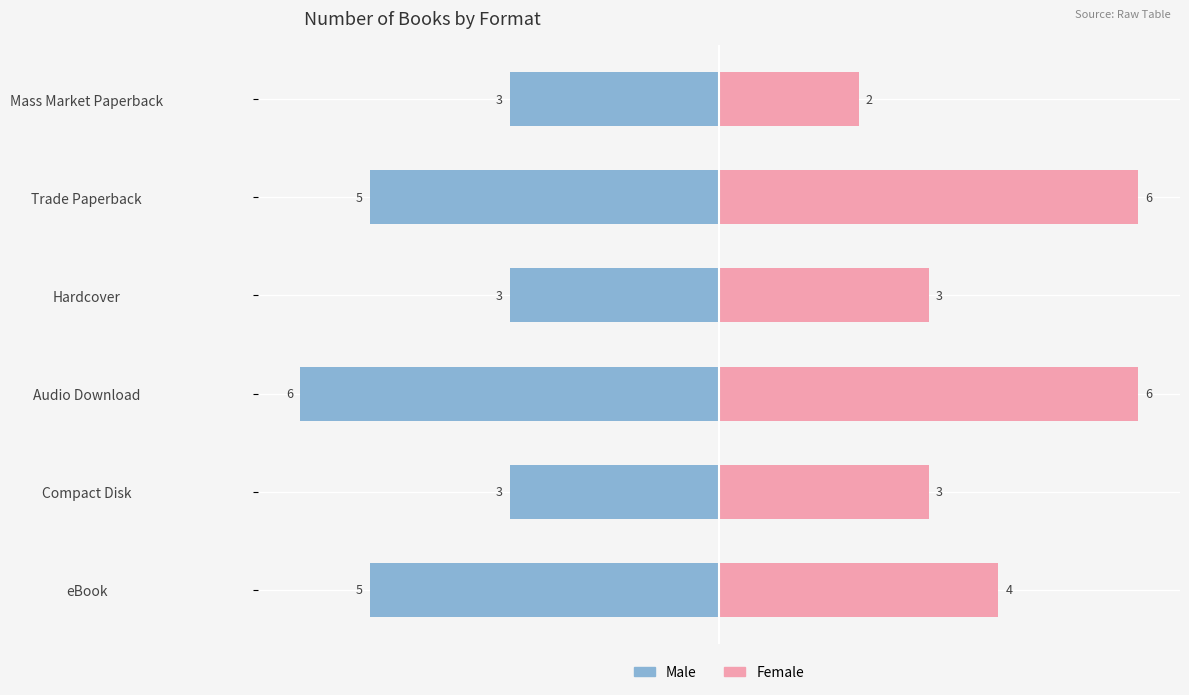

Are the bars grouped side by side (vs. stacked)?

Yes